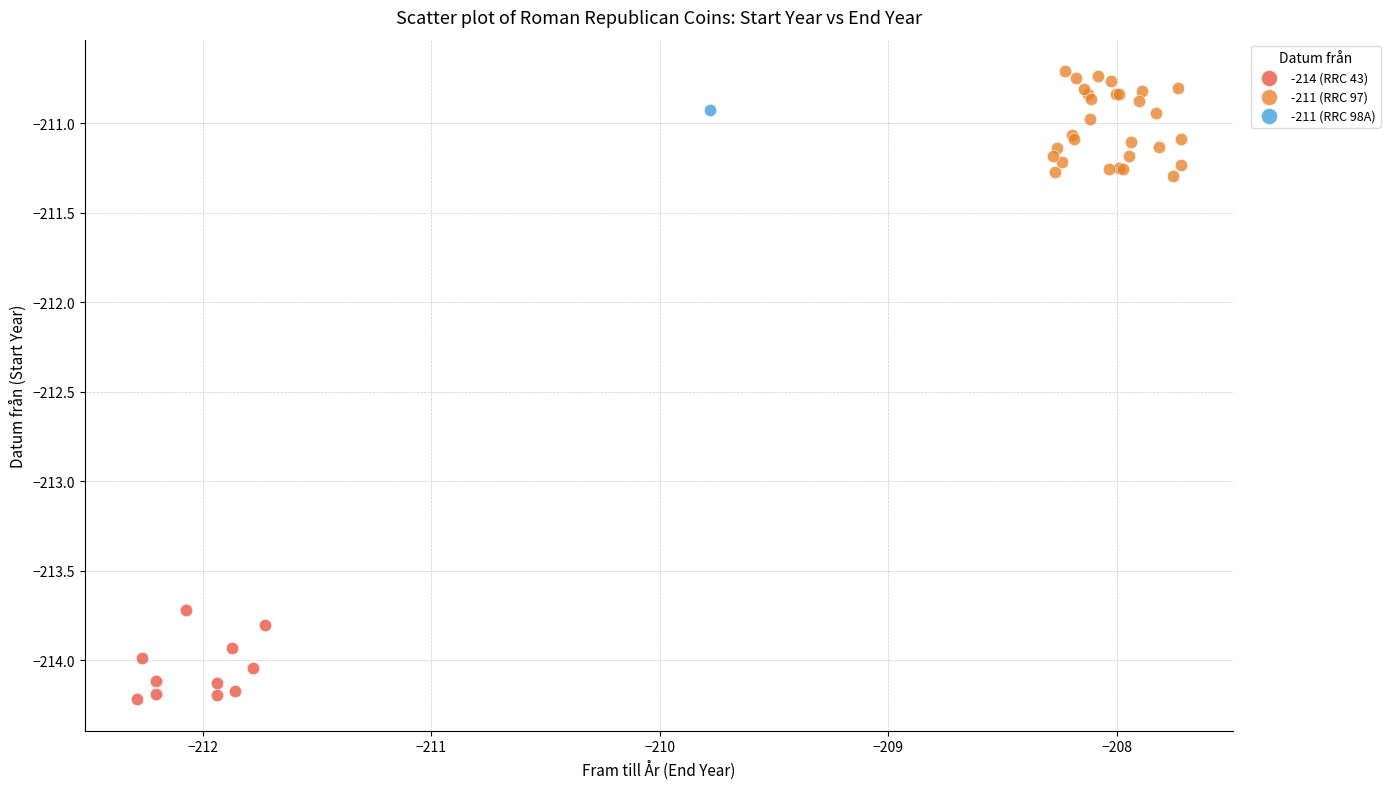

What are all the series names shown in the legend?

-214 (RRC 43), -211 (RRC 97), -211 (RRC 98A)